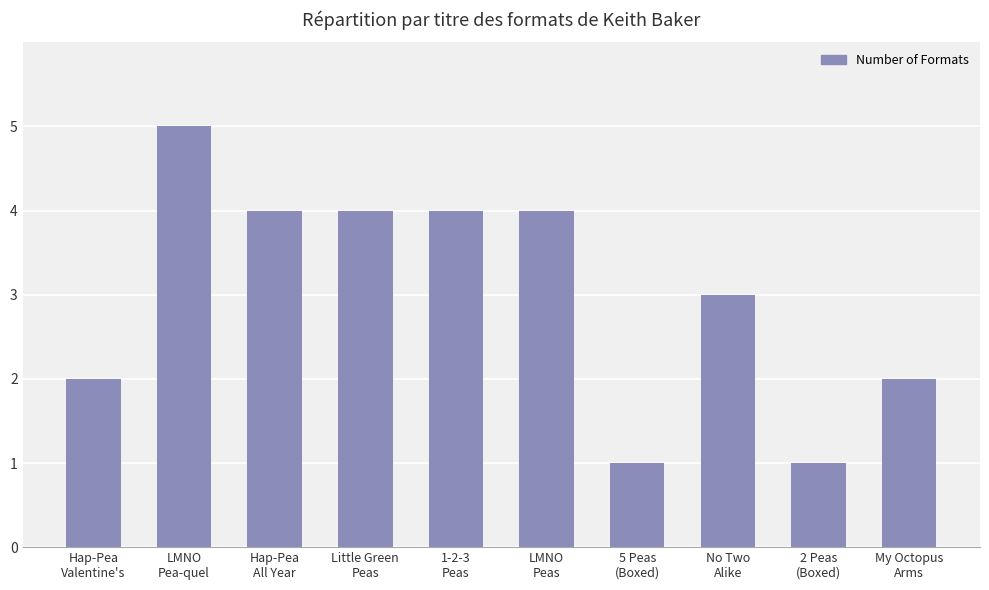

Reading left to right, extract all data points from this chart.

Hap-Pea
Valentine's=2	LMNO
Pea-quel=5	Hap-Pea
All Year=4	Little Green
Peas=4	1-2-3
Peas=4	LMNO
Peas=4	5 Peas
(Boxed)=1	No Two
Alike=3	2 Peas
(Boxed)=1	My Octopus
Arms=2